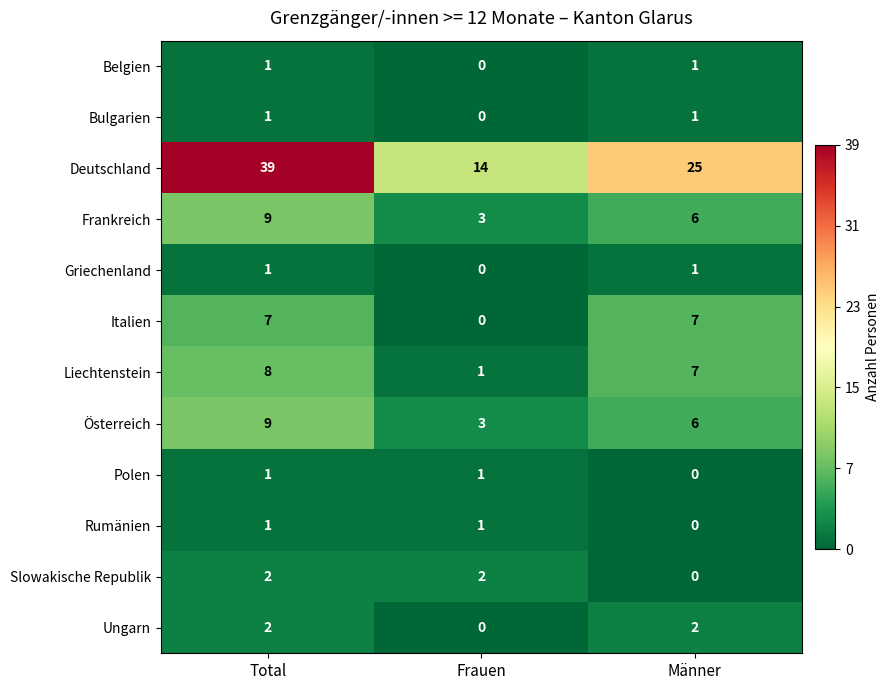

Which series has the largest total across all categories?

Deutschland